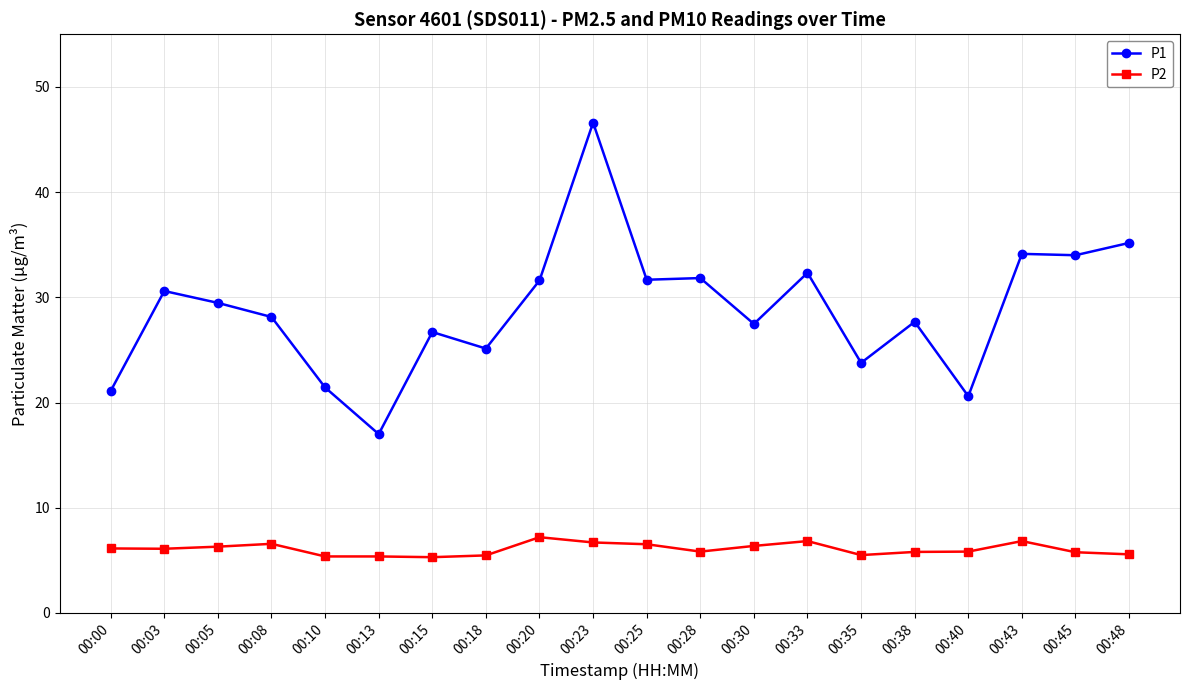

True or false: P2 and P1 intersect in this chart.

False